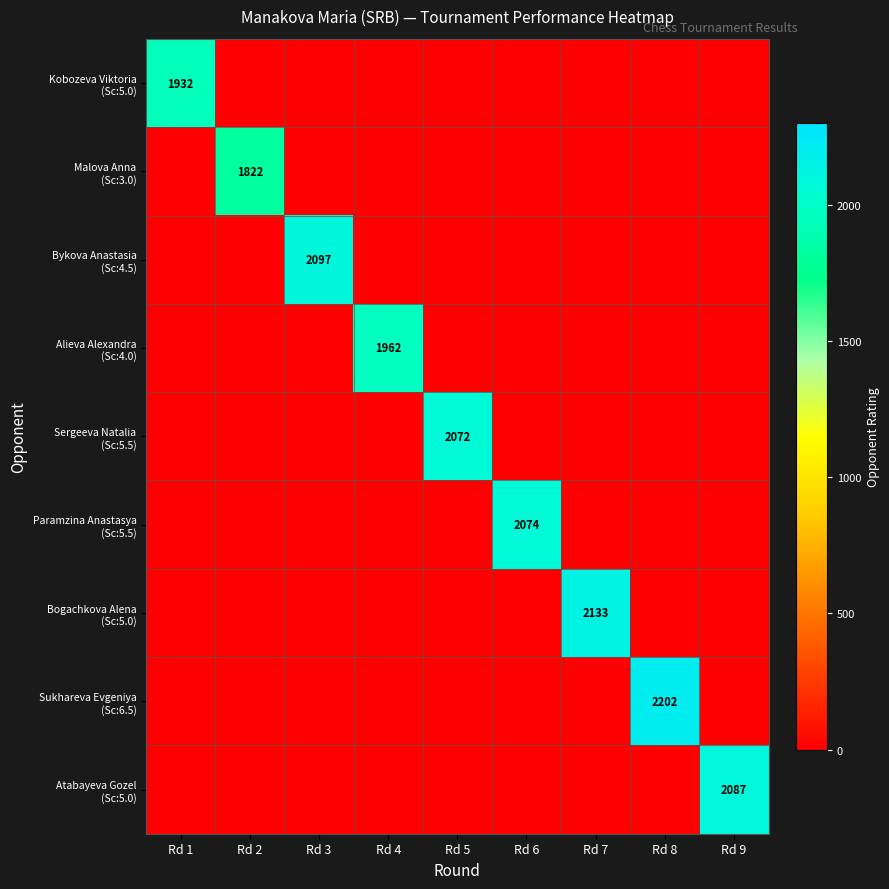

Is the value of Sergeeva Natalia (Sc:5.5) at Rd 5 greater than the value of Kobozeva Viktoria (Sc:5.0) at Rd 8?

Yes